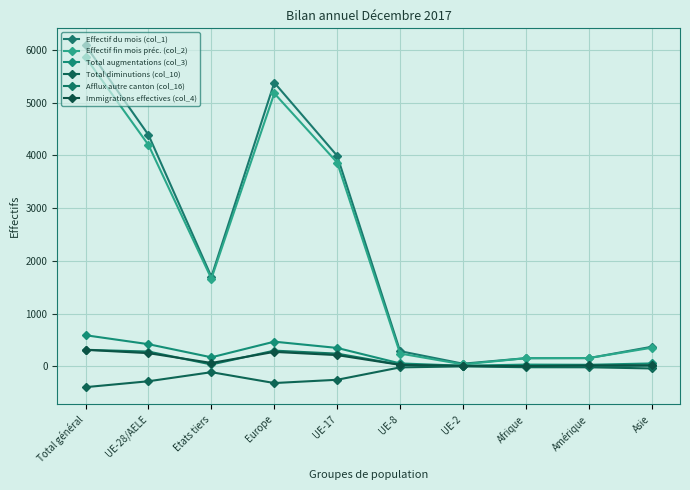

What is the sum of the Effectif du mois (col_1) values at Afrique and Total général?

6241